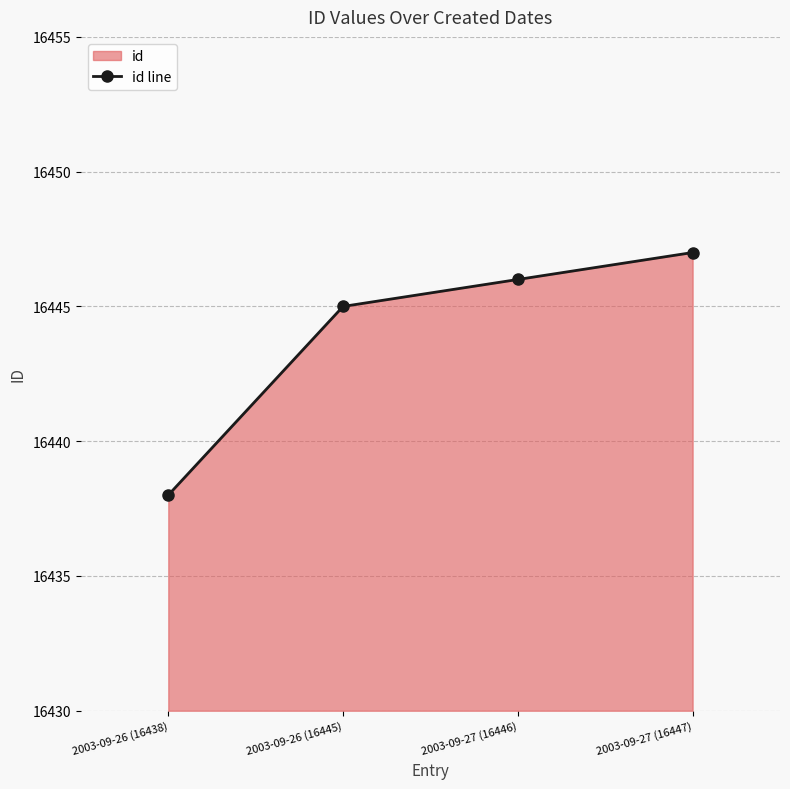

What is the label of the 2nd point from the left?

2003-09-26 (16445)